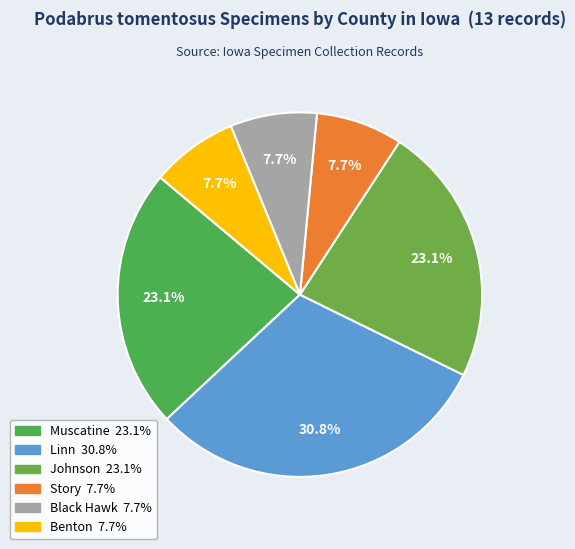

What percentage is the Benton slice, to the nearest percent?

8%